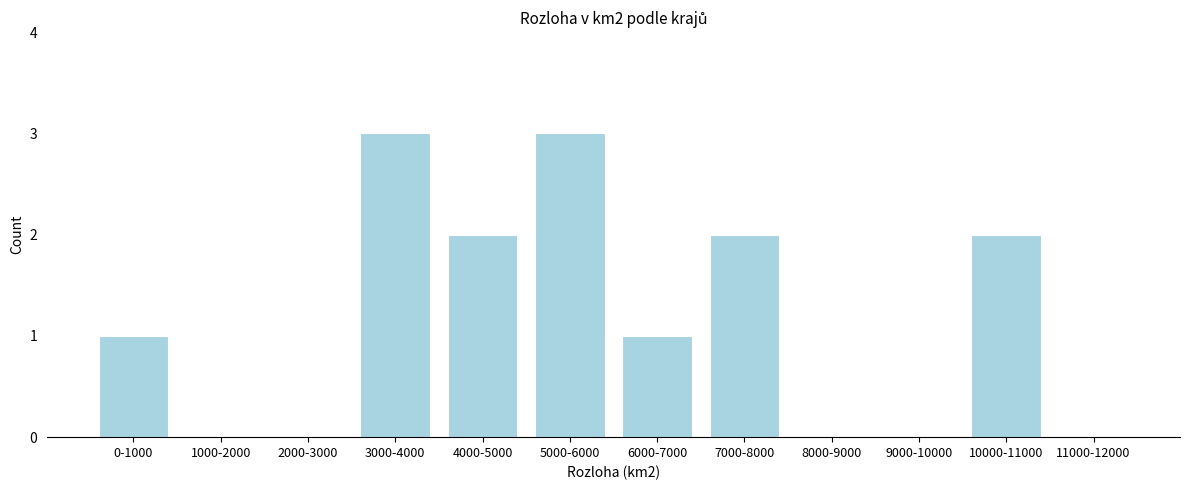

Reading right to left, list all the values displayed in this chart.

11000-12000=0	10000-11000=2	9000-10000=0	8000-9000=0	7000-8000=2	6000-7000=1	5000-6000=3	4000-5000=2	3000-4000=3	2000-3000=0	1000-2000=0	0-1000=1